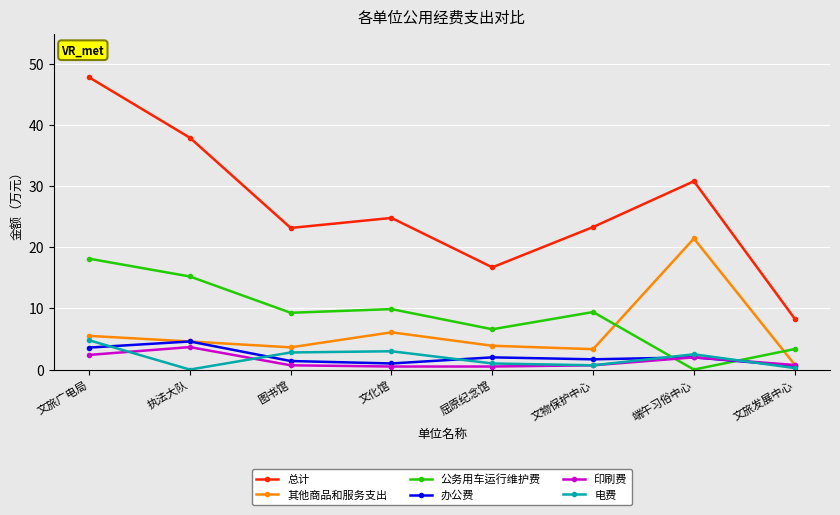

True or false: 其他商品和服务支出 has more than 1 points higher than both neighbors.

True